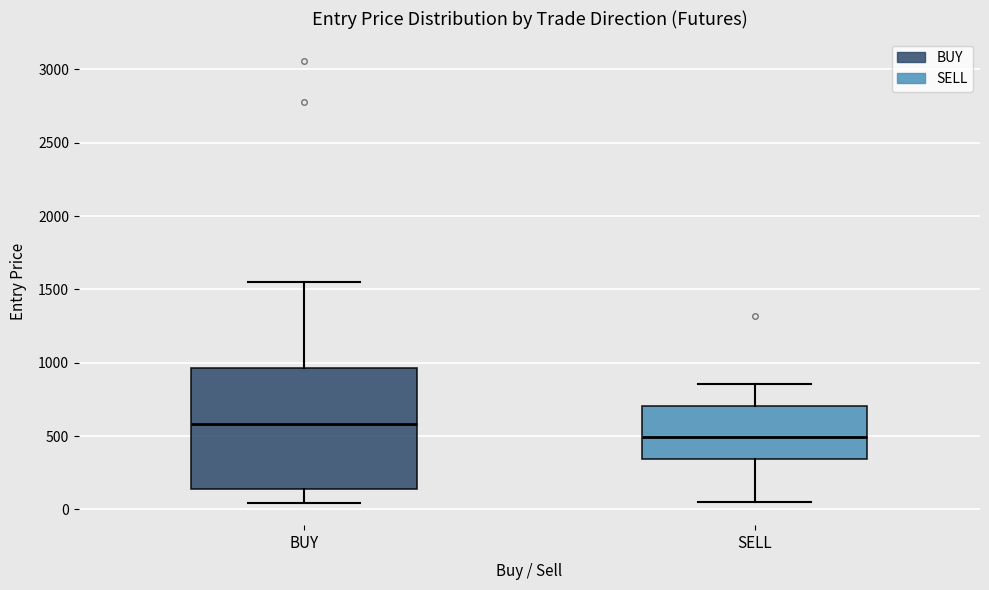

Reading left to right, transcribe this box plot: for each box, give where its median line is, the range the box spans, and where its two whiskers end, as read against the y-axis. The values are not printed on the chart, so give them approximately, as read against the axis.

BUY: median 600, box 150 to 950, whiskers 50 to 1550
SELL: median 500, box 350 to 700, whiskers 50 to 850